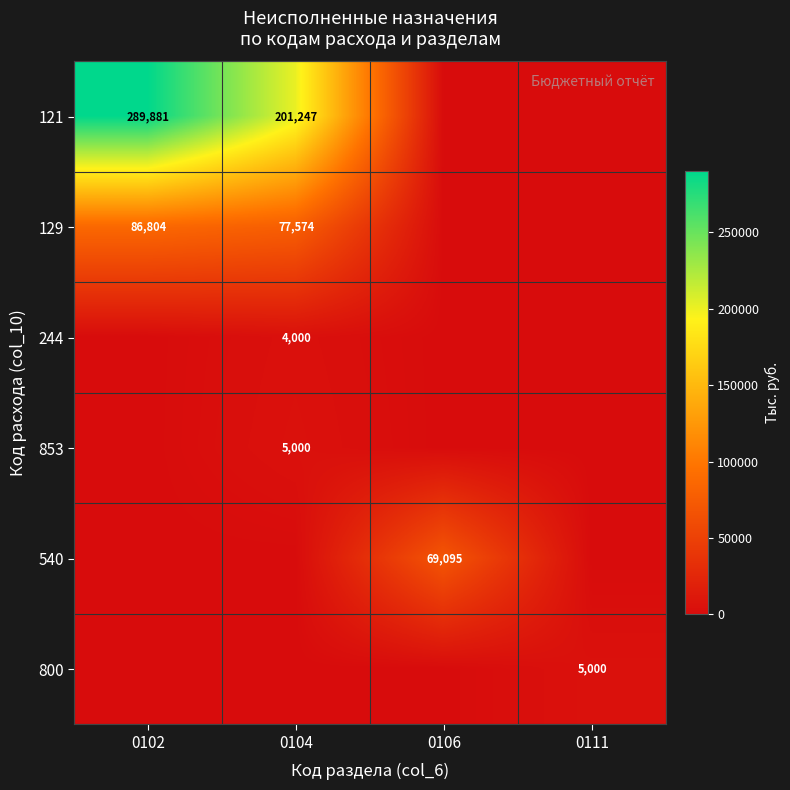

Is it true that 540 equals 94162 at 0106?

False